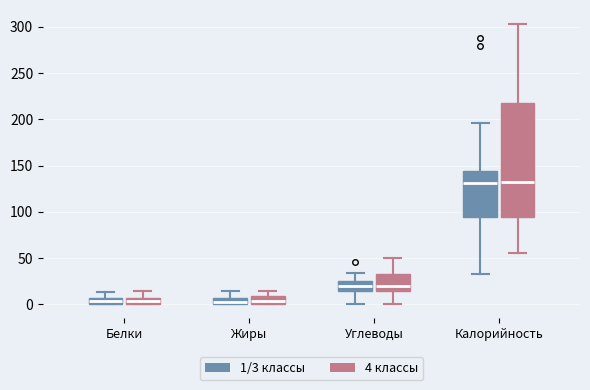

Where is the upper edge of the box for Калорийность (1/3 классы) on the y-axis? The values are not printed on the chart, so give them approximately, as read against the axis.

145